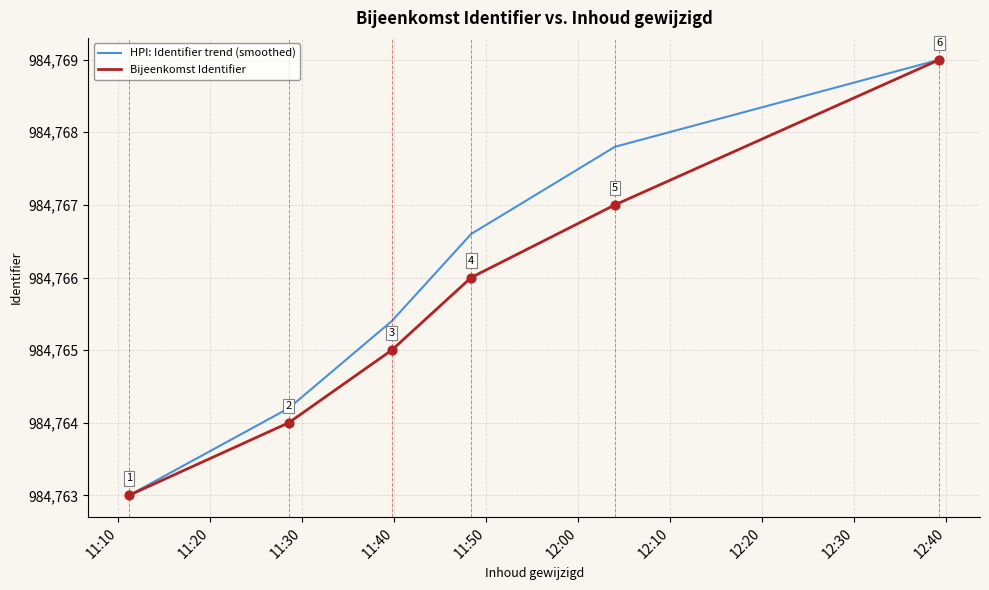

At how many categories does at least one series exceed 984765?

4